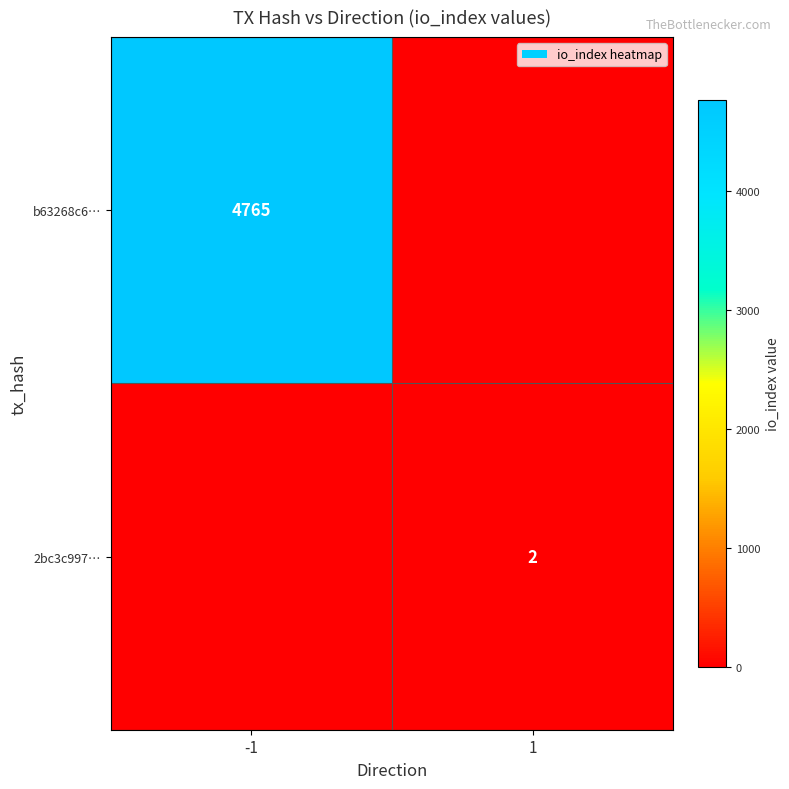

True or false: 2bc3c997… has a value of 3 at 1.

False